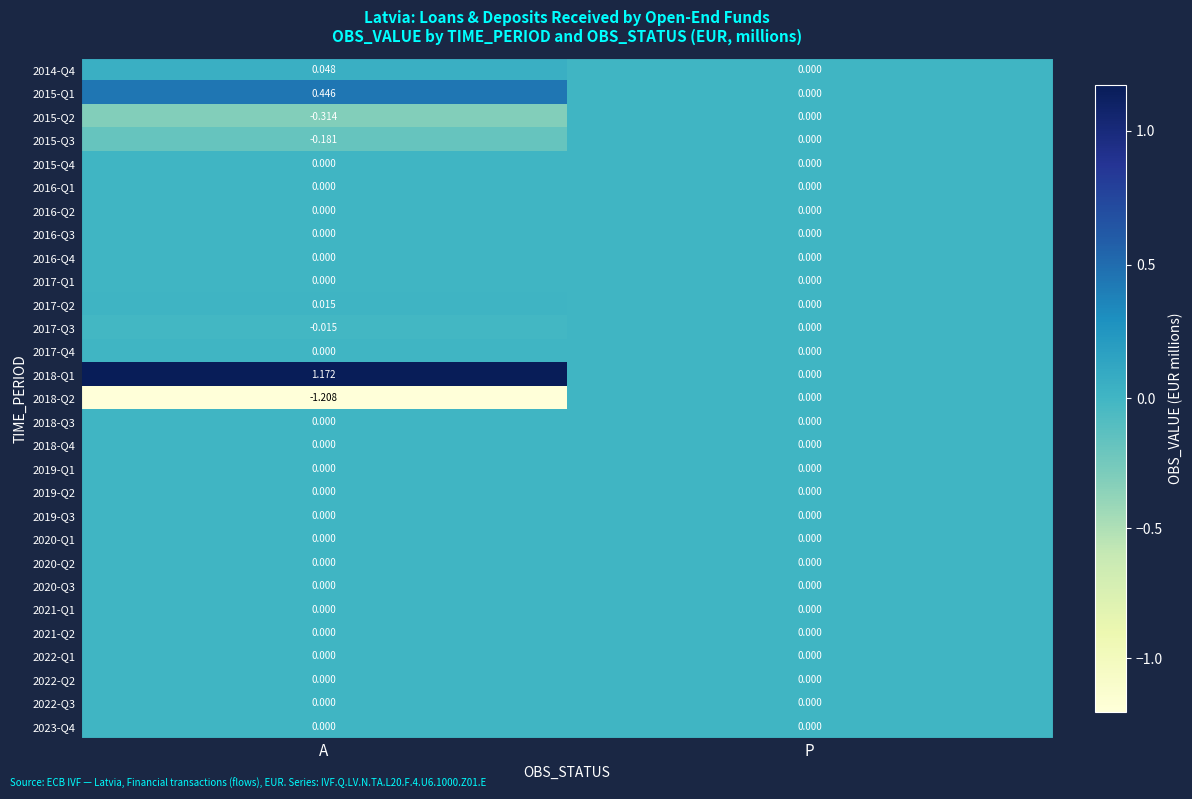

Which series has the largest total across all categories?

2018-Q1